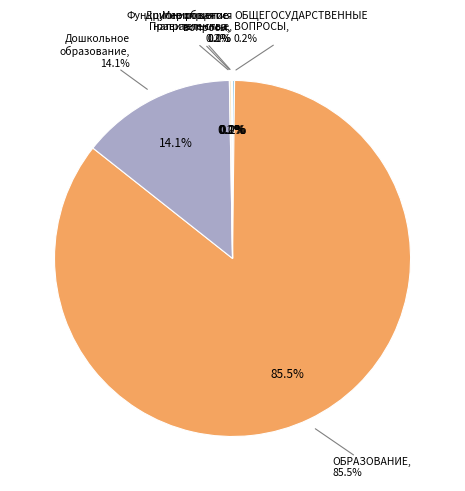

How many slices are in this pie chart?

6